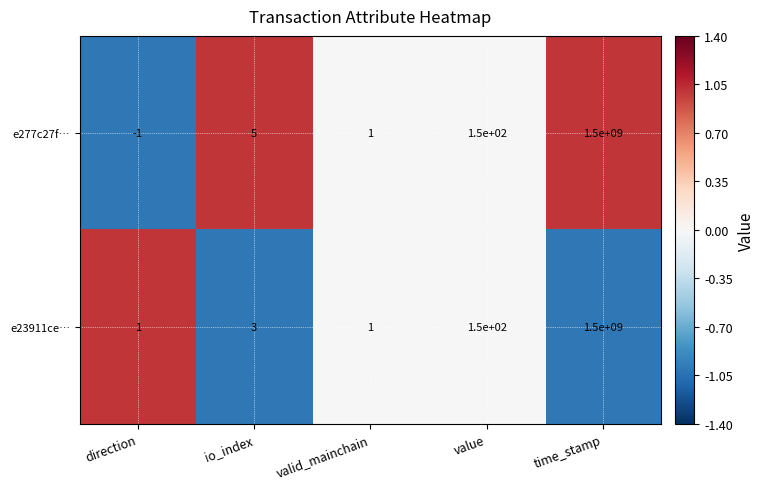

Reading right to left, what are all the values shown in this chart?

e277c27f…: time_stamp=1500000000	value=150	valid_mainchain=1	io_index=5	direction=-1
e23911ce…: time_stamp=1500000000	value=150	valid_mainchain=1	io_index=3	direction=1